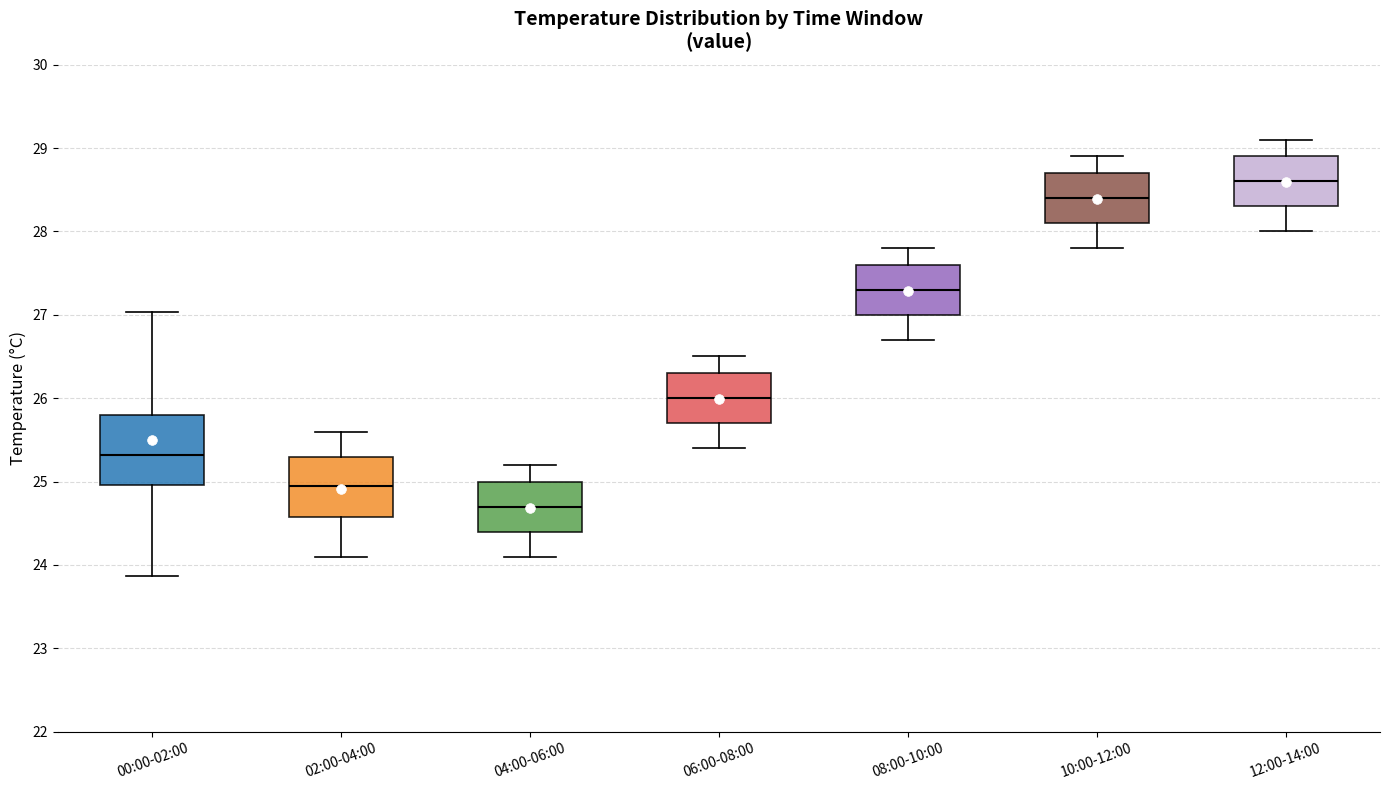

Comparing the boxes themselves (not the whiskers), which one is the tallest?

00:00-02:00